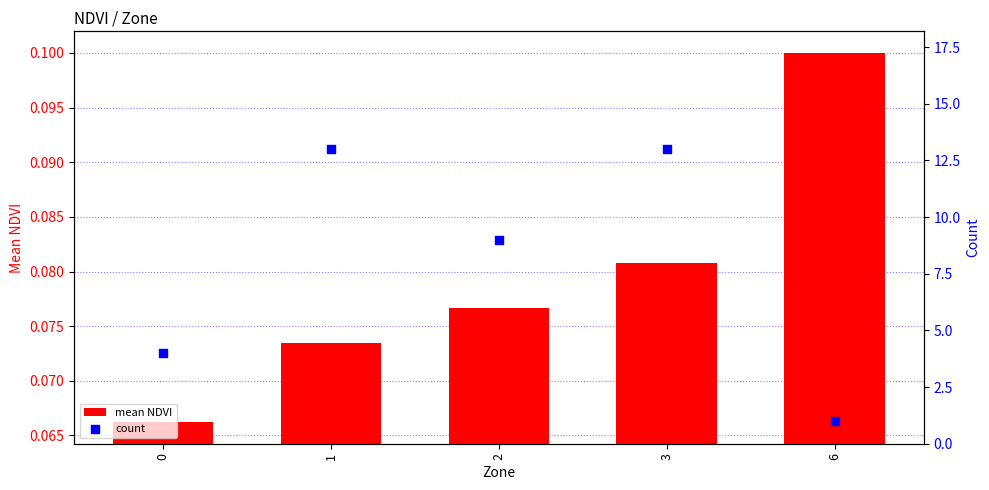

At which category is the sum across all series the highest?

3